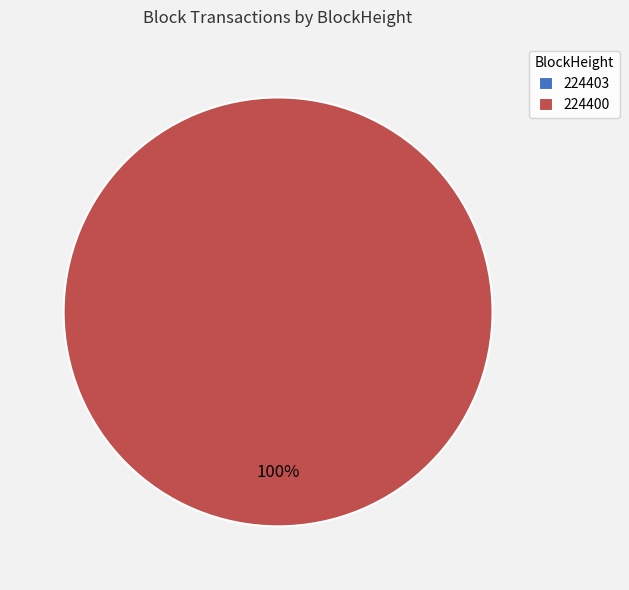

Rank the categories by value from lowest to highest.

224403, 224400